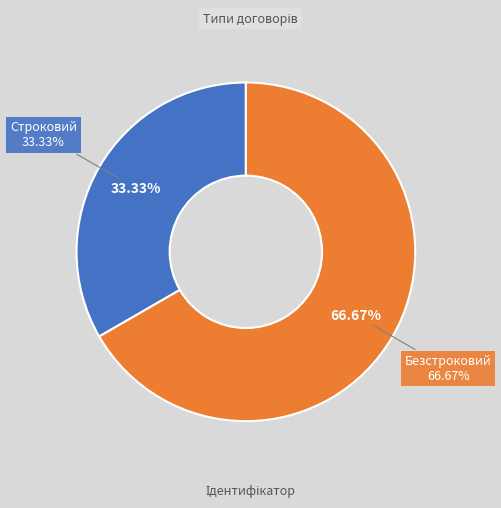

Which has a higher value, Безстроковий or Строковий?

Безстроковий